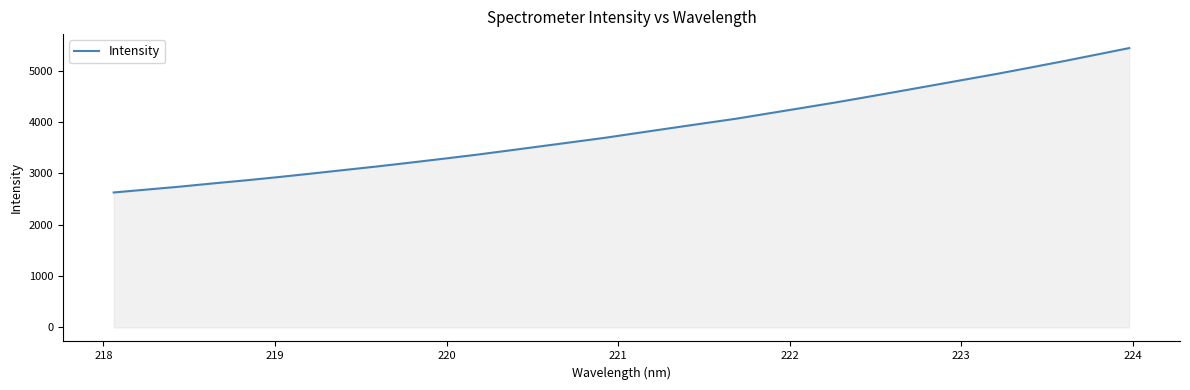

Reading left to right, what are all the values shown in this chart?

2627.9	2684.2	2740.4	2802.7	2862.4	2926.1	2993.7	3063.4	3132.1	3205.4	3280.6	3357.5	3440.2	3524.5	3608.7	3693.6	3787.6	3880.9	3973.4	4064.8	4168.9	4272.7	4377.2	4487.9	4600.3	4714.2	4827.8	4941.5	5062.3	5184.3	5311.3	5438.5